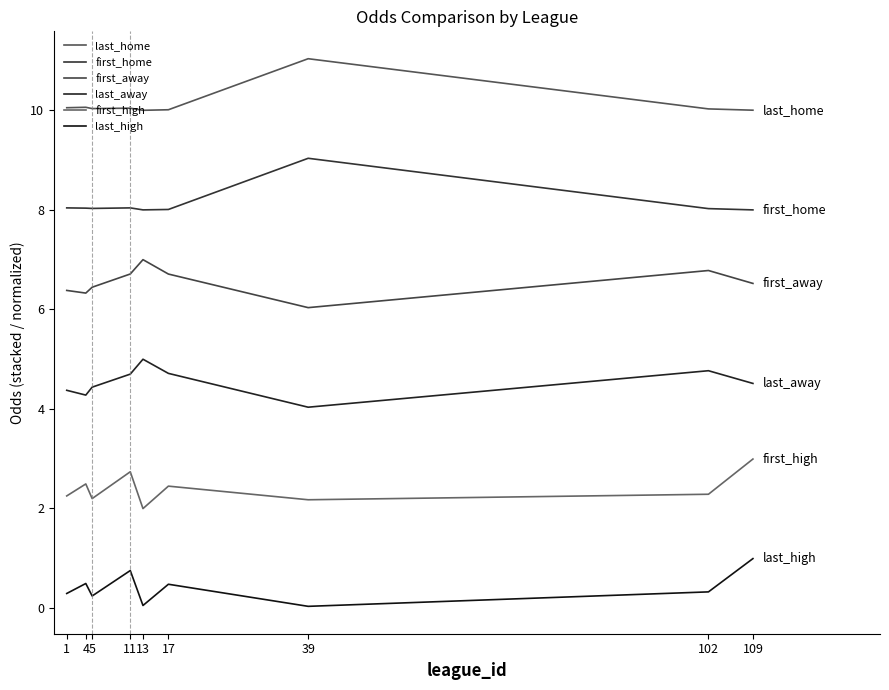

At which label is first_home closest to 8?

17